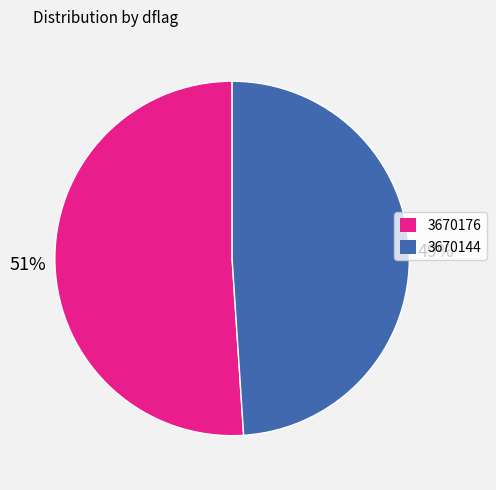

Approximately how many times larger is the value at 3670144 compared to 3670176?

1.0